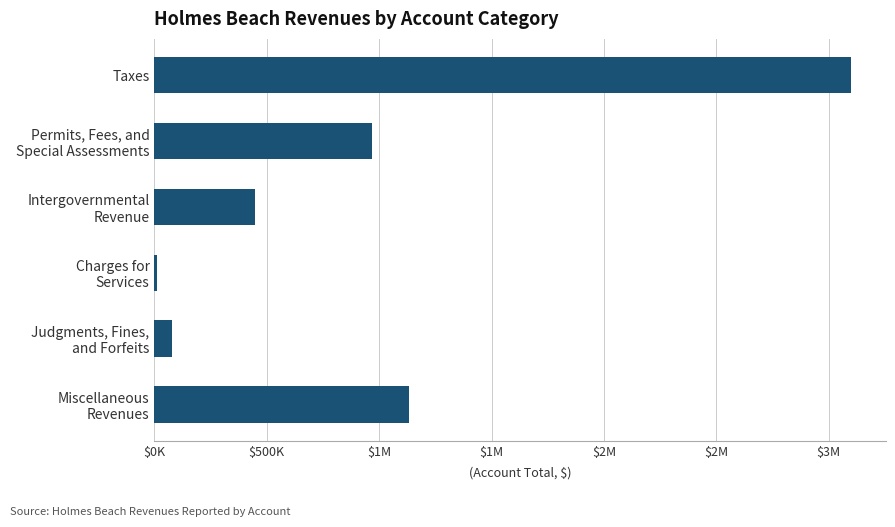

How many values are below 967204?

3